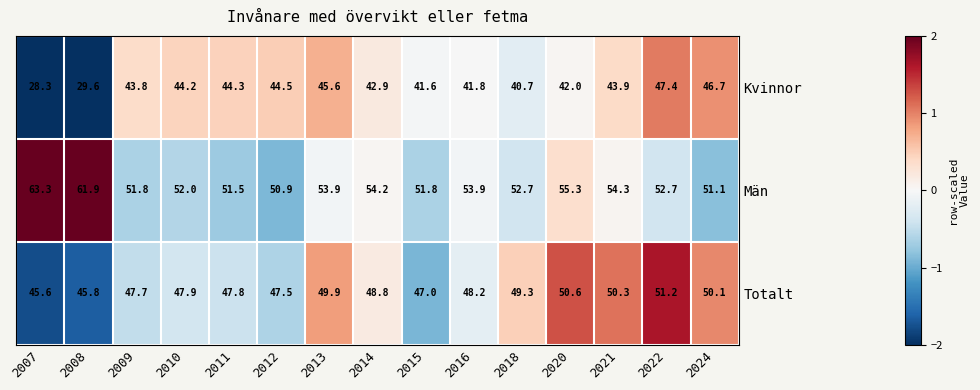

Rank the series at 2007 from lowest to highest value.

Kvinnor, Totalt, Män